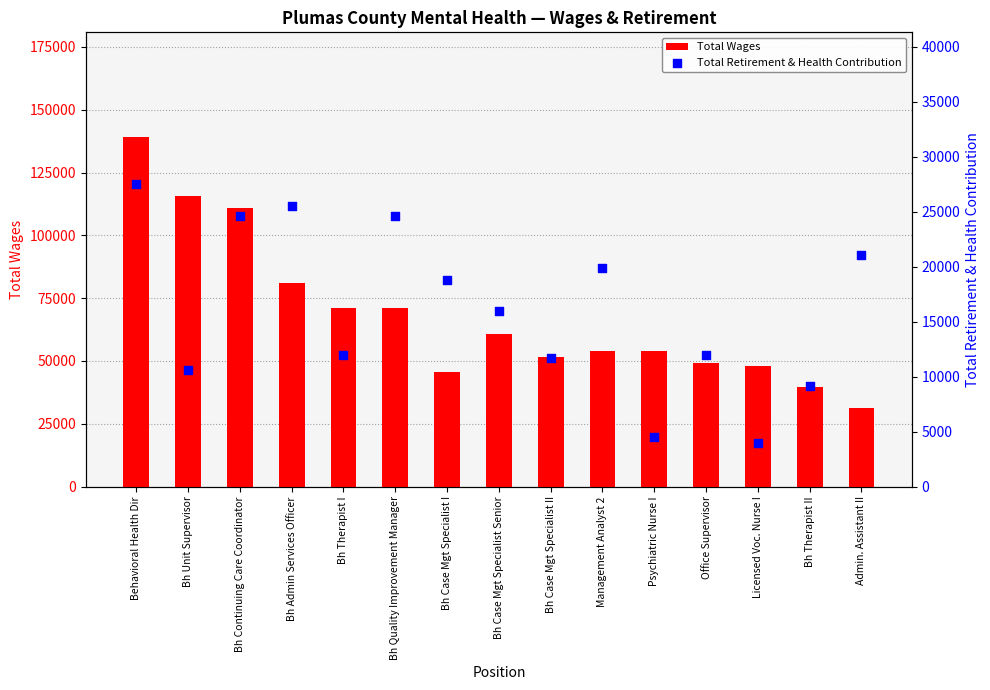

Which series has the largest total across all categories?

Total Wages